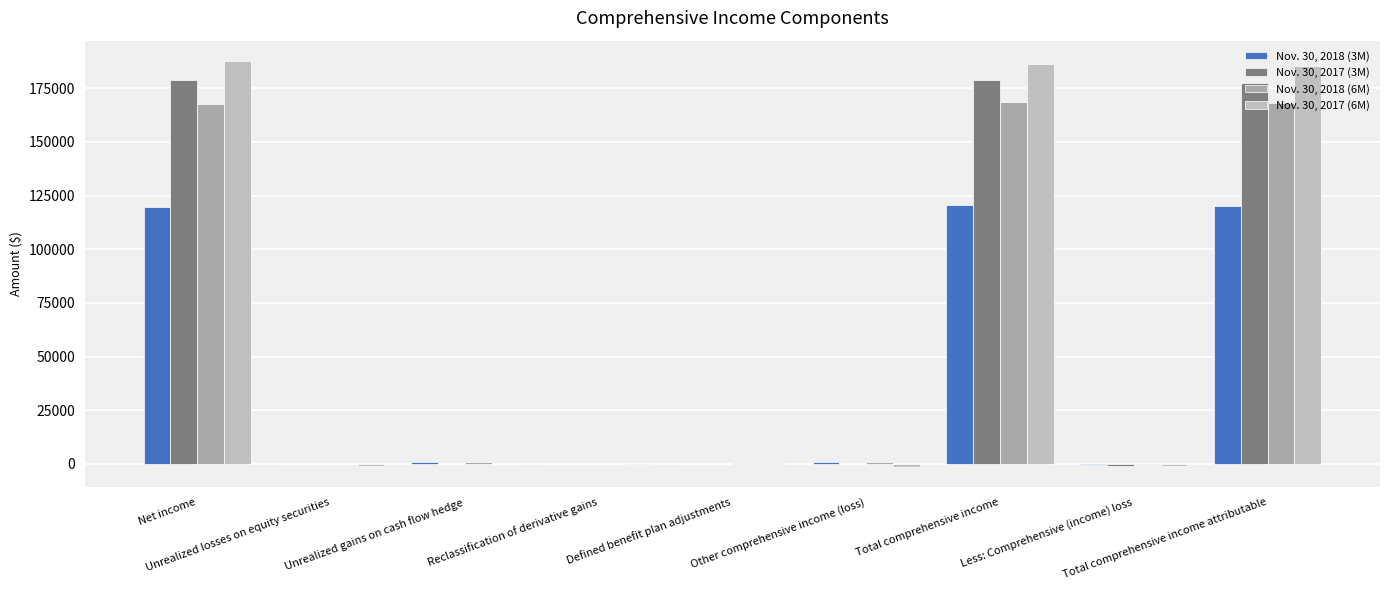

Reading left to right, list all the values displayed in this chart.

Nov. 30, 2018 (3M): 119726	0	1035	-120	131	1046	120772	-466	120306
Nov. 30, 2017 (3M): 178723	8	0	-194	126	-60	178663	-1150	177513
Nov. 30, 2018 (6M): 167704	0	1059	-239	262	1082	168786	-479	168307
Nov. 30, 2017 (6M): 187738	-1143	0	-386	253	-1276	186462	-1032	185430